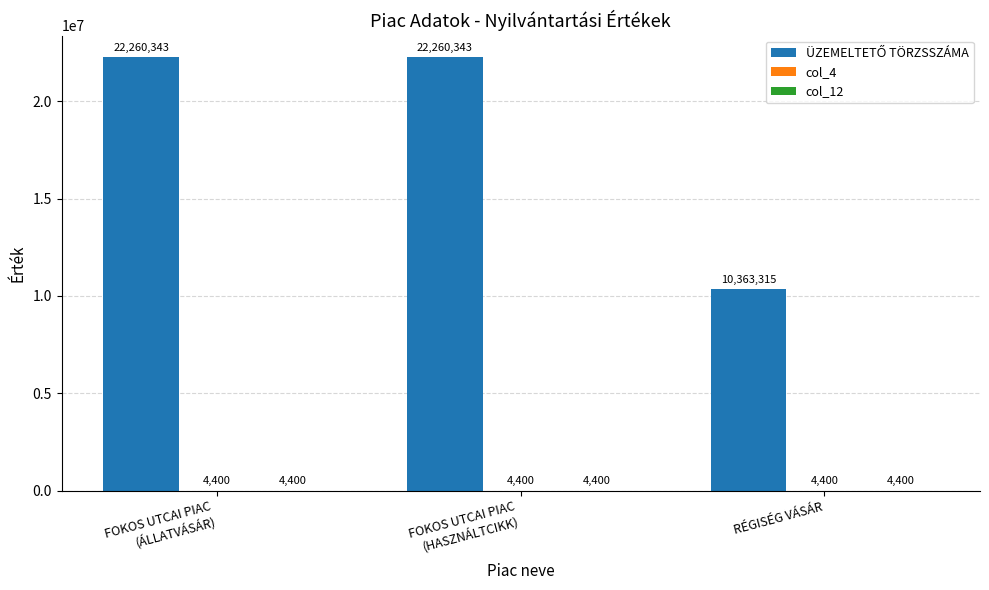

What is the total value across all series at RÉGISÉG VÁSÁR?

10372115